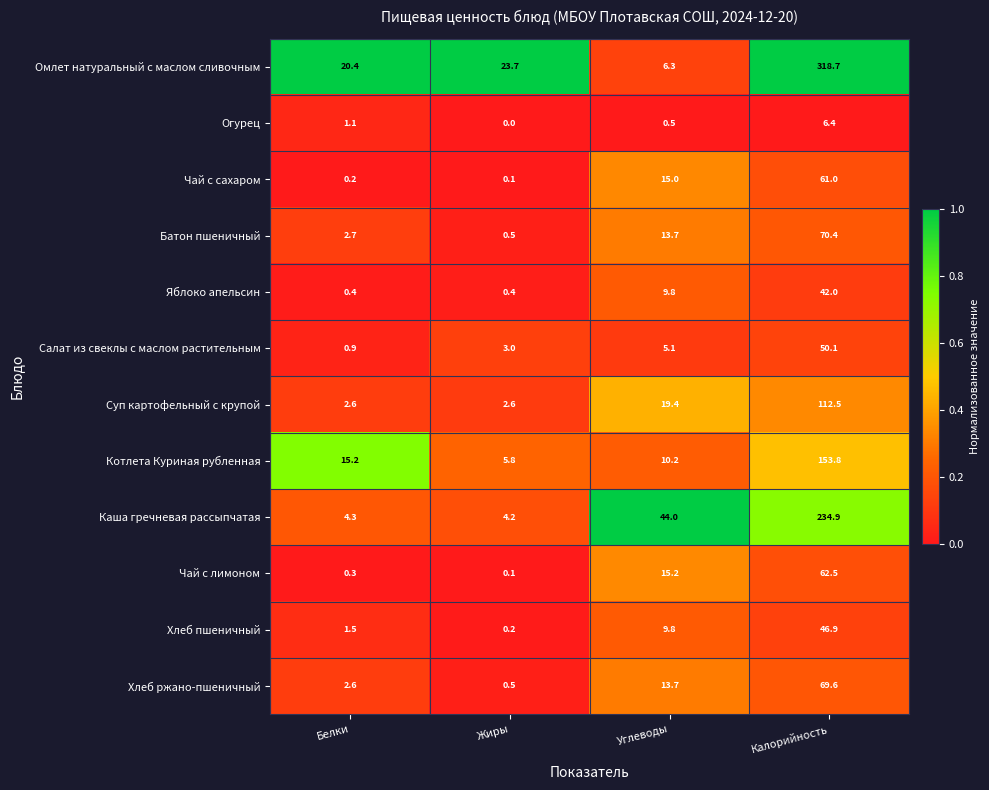

What is the approximate value of Салат из свеклы с маслом растительным at Жиры?

3.0